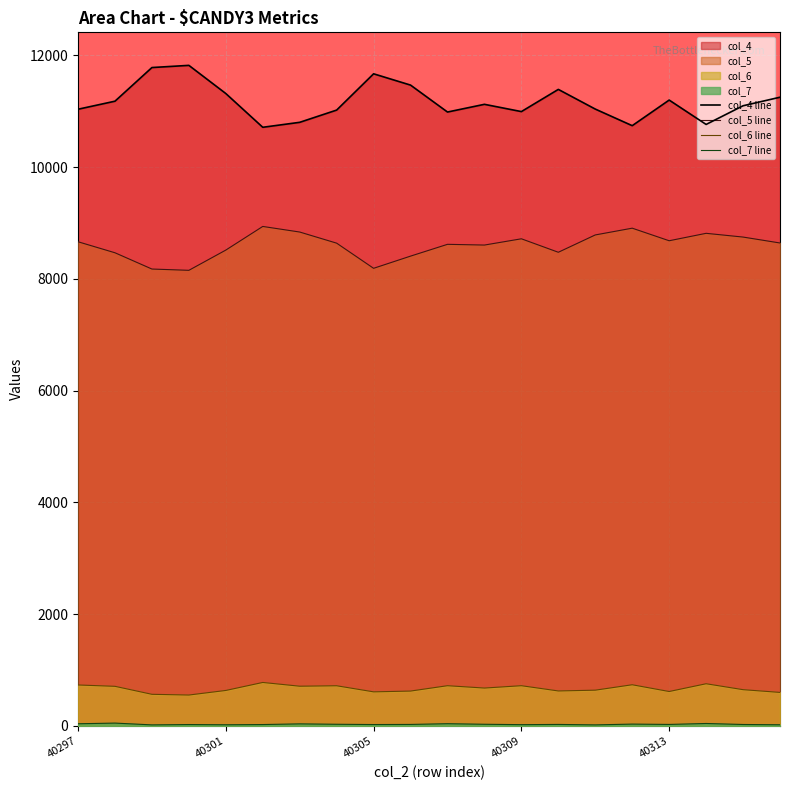

What is the approximate value of col_6 line at 40309, to the nearest 10?

720